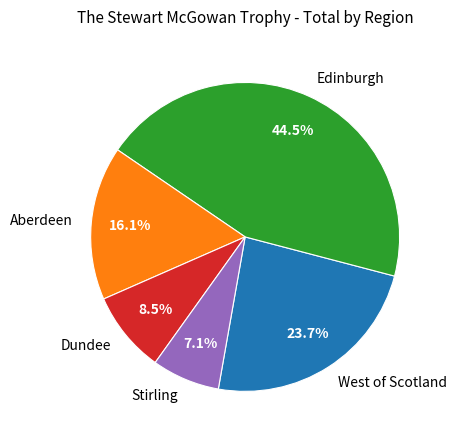

Rank the categories by value from highest to lowest.

Edinburgh, West of Scotland, Aberdeen, Dundee, Stirling